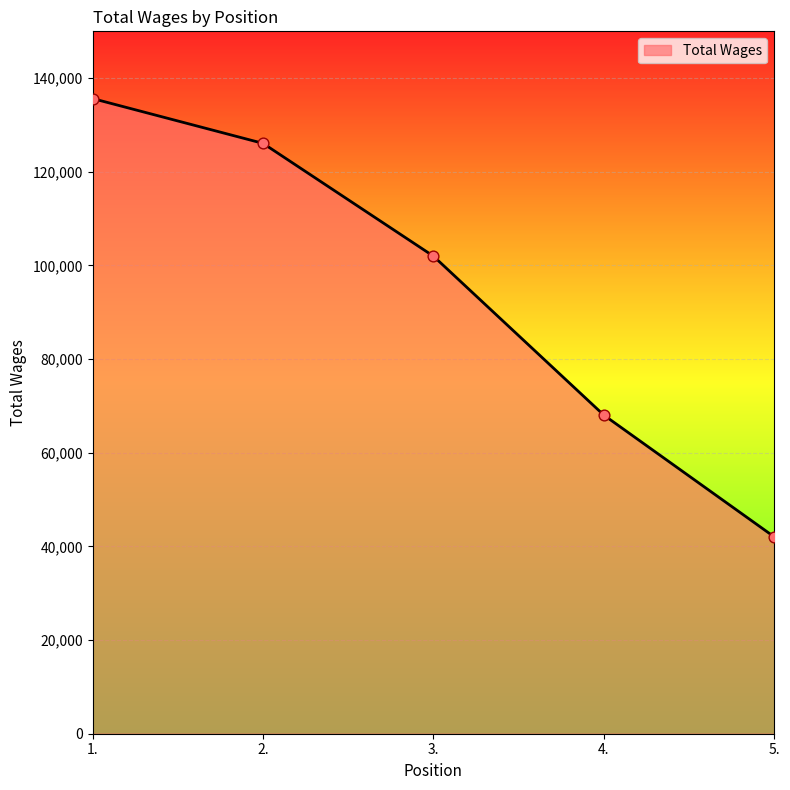

Which has a higher value, 5. or 3.?

3.